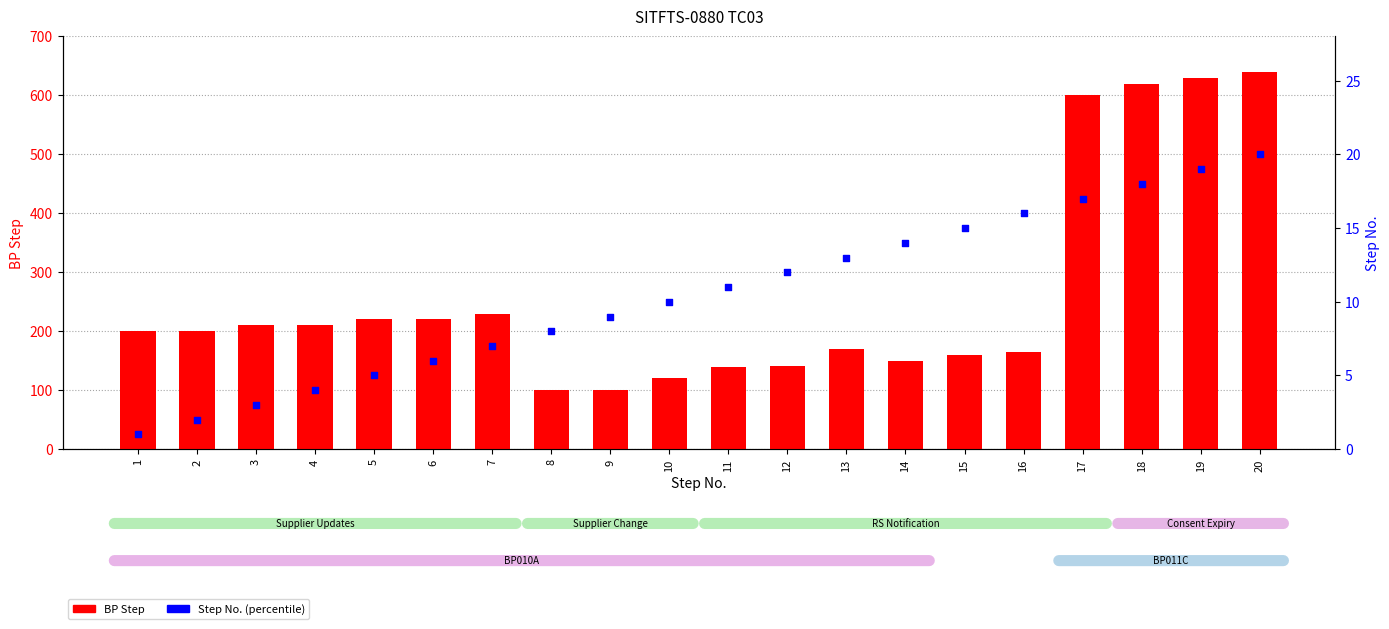

Which series contains the highest Y value?

BP Step